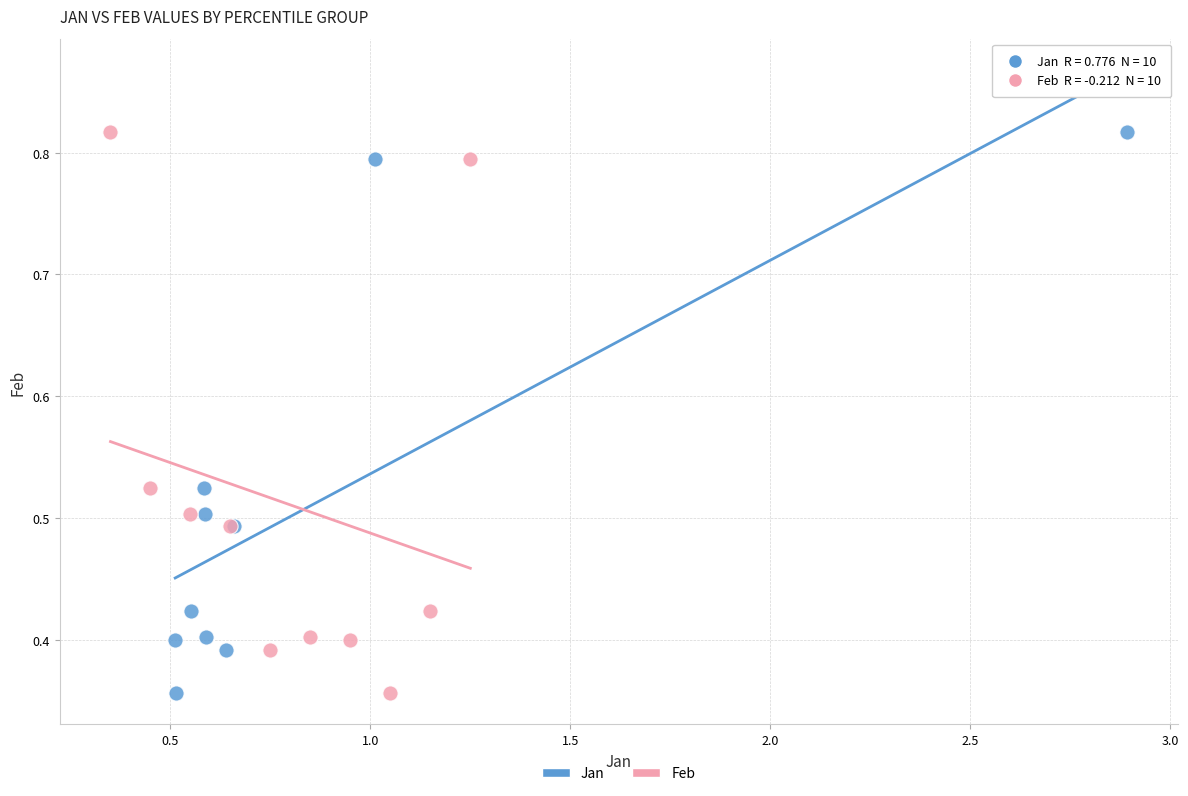

What are all the series names shown in the legend?

Jan, Feb